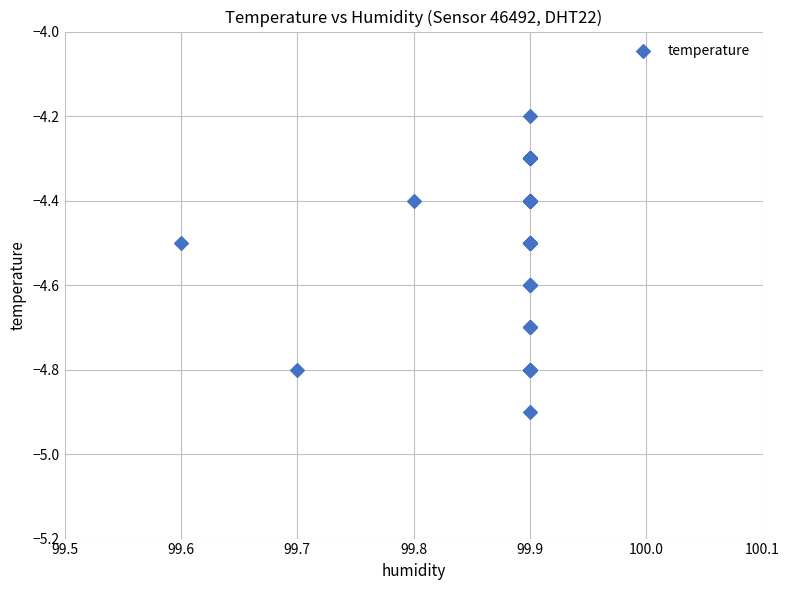

What Y value in the scatter plot is closest to -4?

-4.2